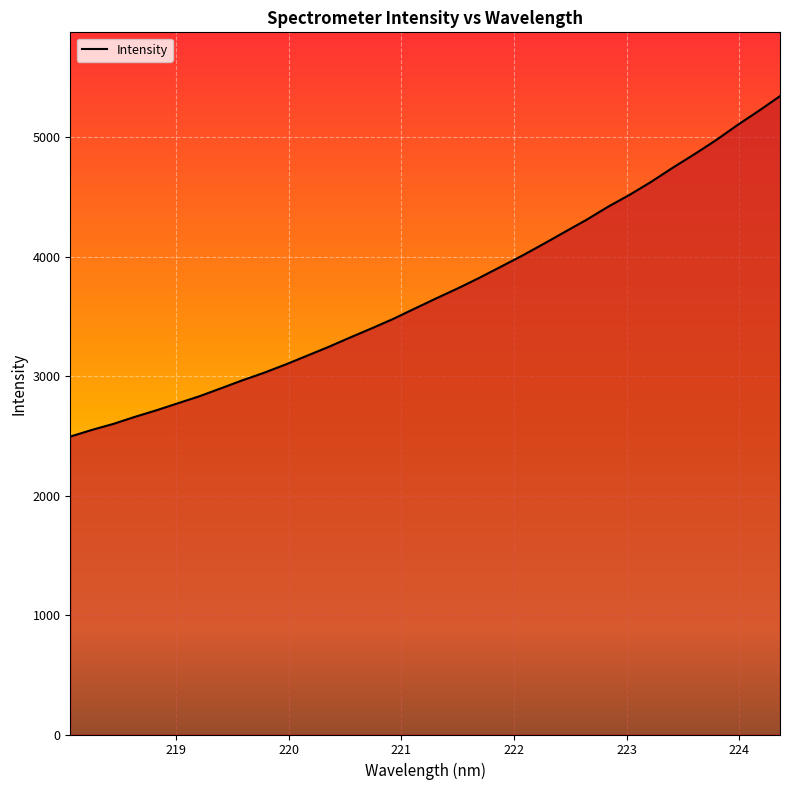

What is the smallest value displayed?

2493.7